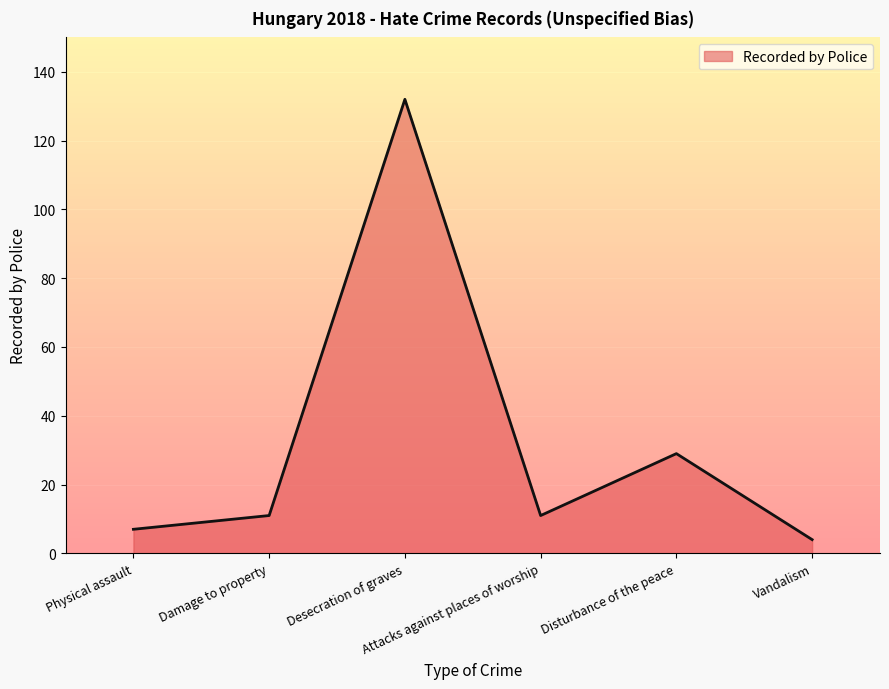

Which has a higher value, Desecration of graves or Disturbance of the peace?

Desecration of graves